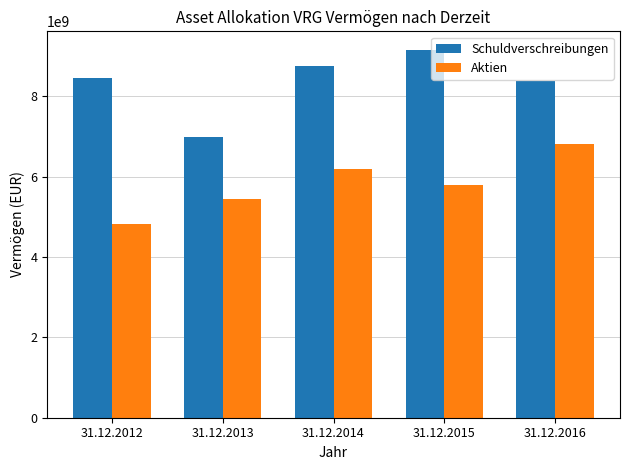

Count the number of categories in the chart.

5